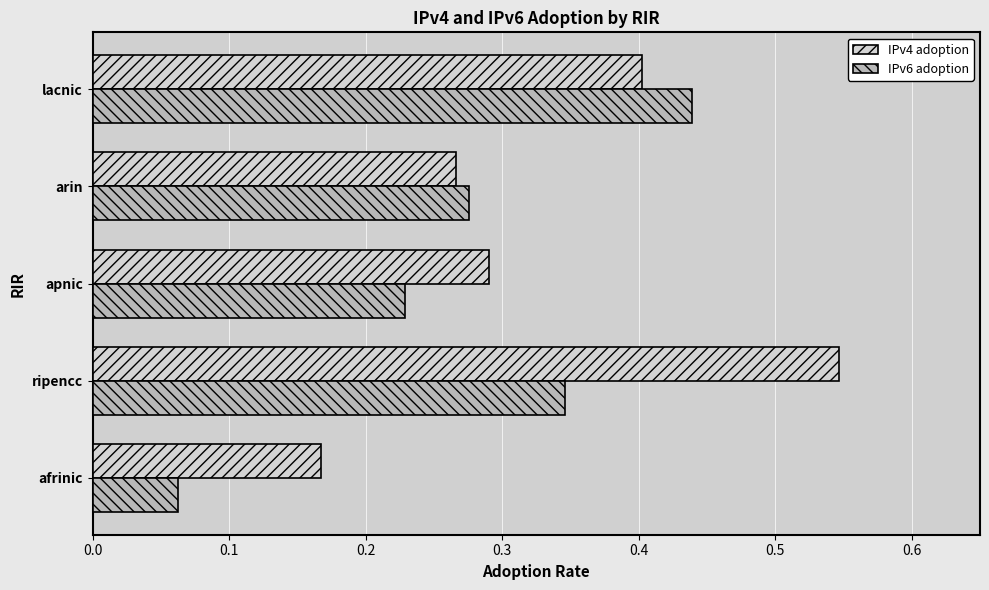

At how many categories does at least one series exceed 0?

5